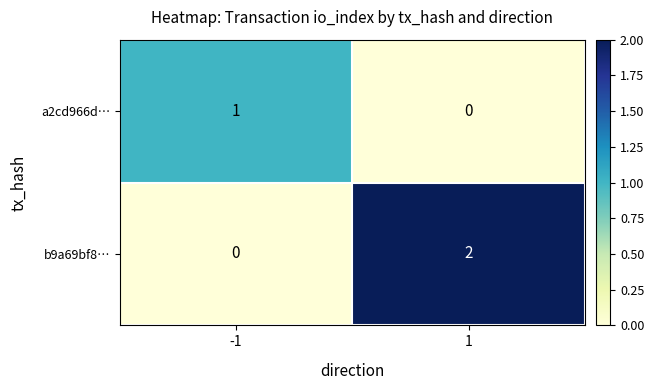

Is the value of b9a69bf8… at 1 greater than the value of a2cd966d… at 1?

Yes